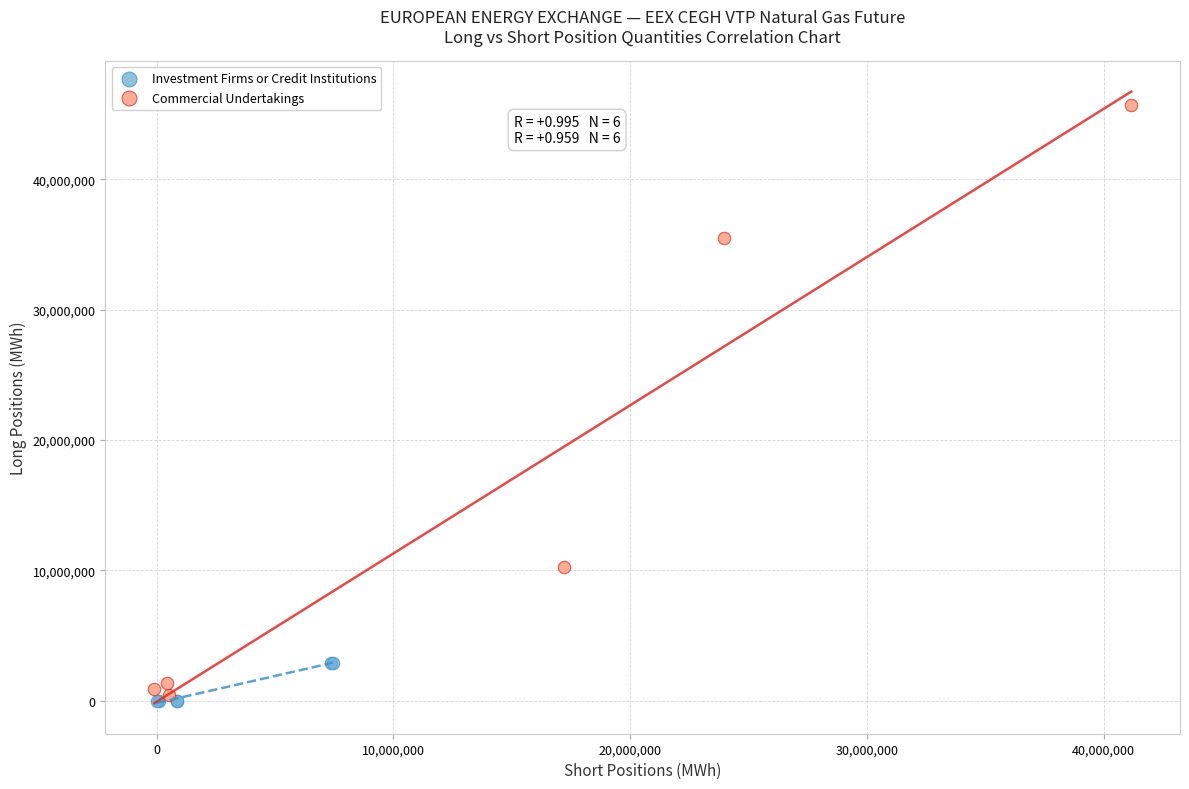

Which series has the largest Y range (max minus min)?

Commercial Undertakings